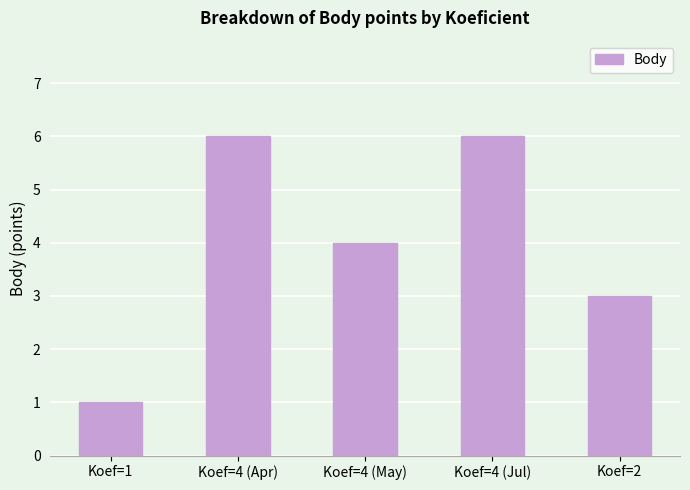

What is the difference between the second highest and second lowest values?

3